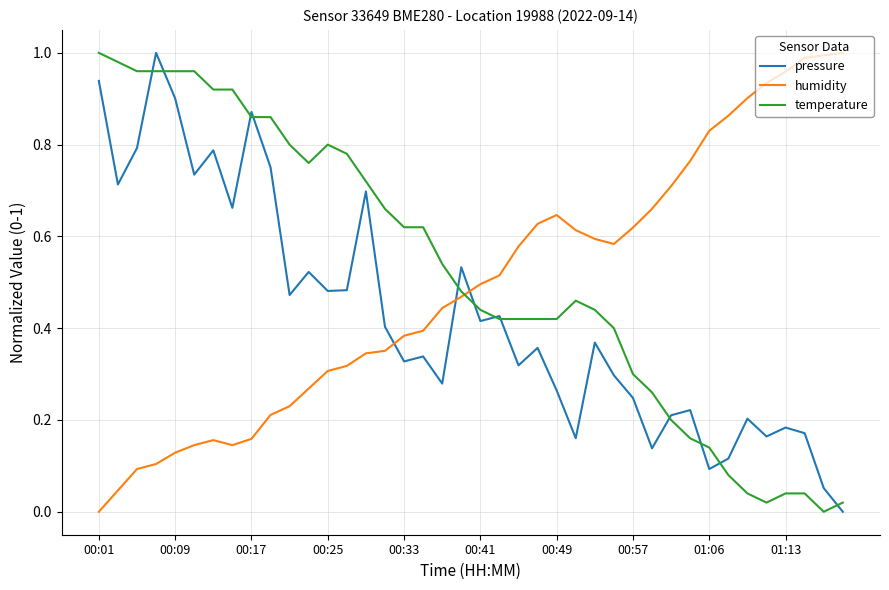

At how many categories does at least one series exceed 0?

40